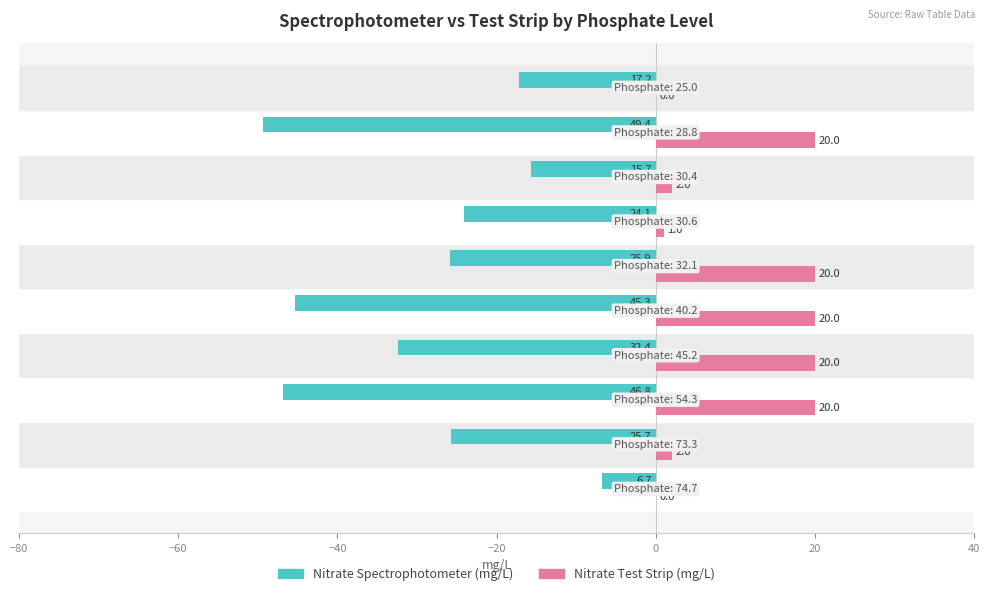

Which series has the largest total across all categories?

Nitrate Test Strip (mg/L)